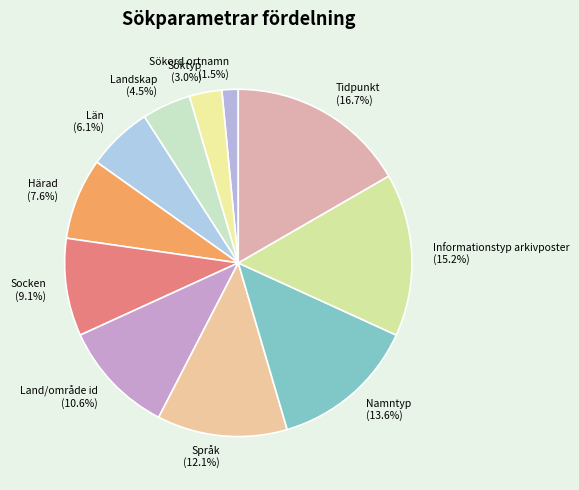

To the nearest percent, what portion does Tidpunkt represent?

17%